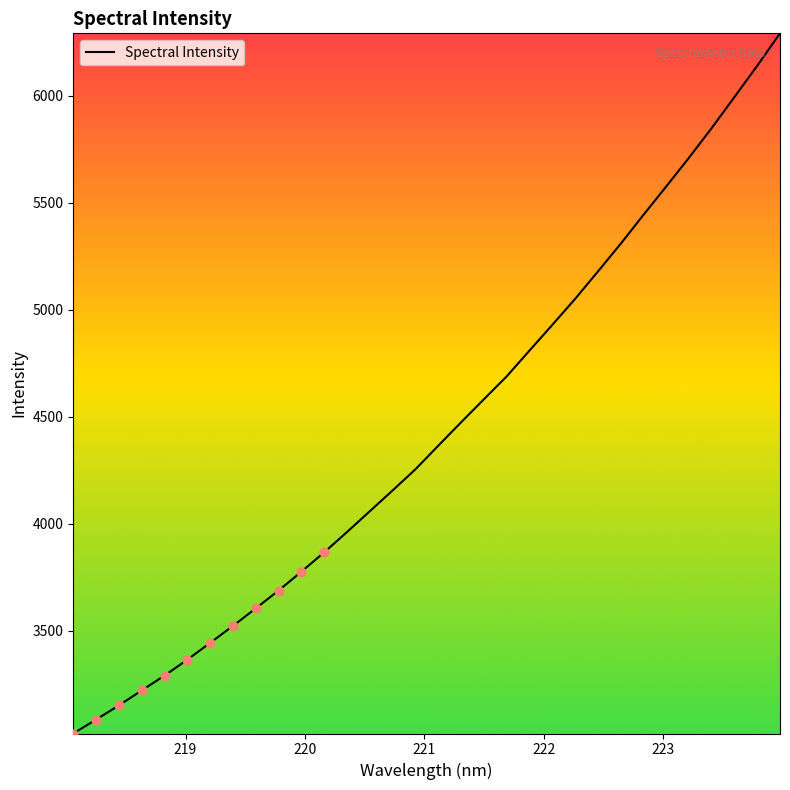

What is the minimum value shown in the chart?

3020.8